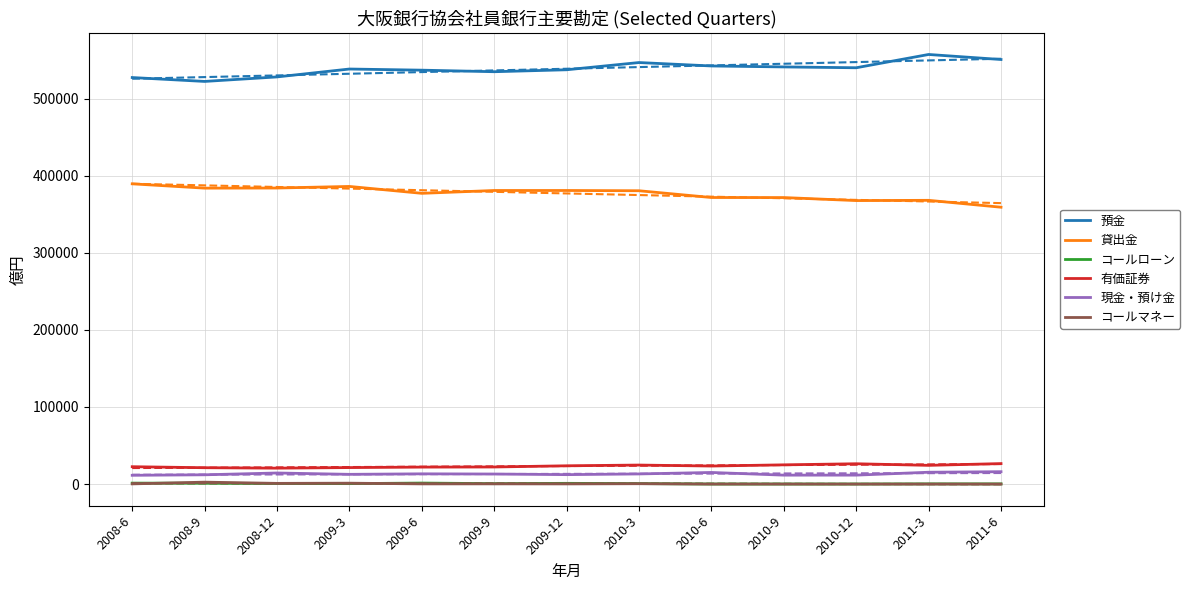

True or false: 有価証券 and 現金・預け金 intersect in this chart.

False